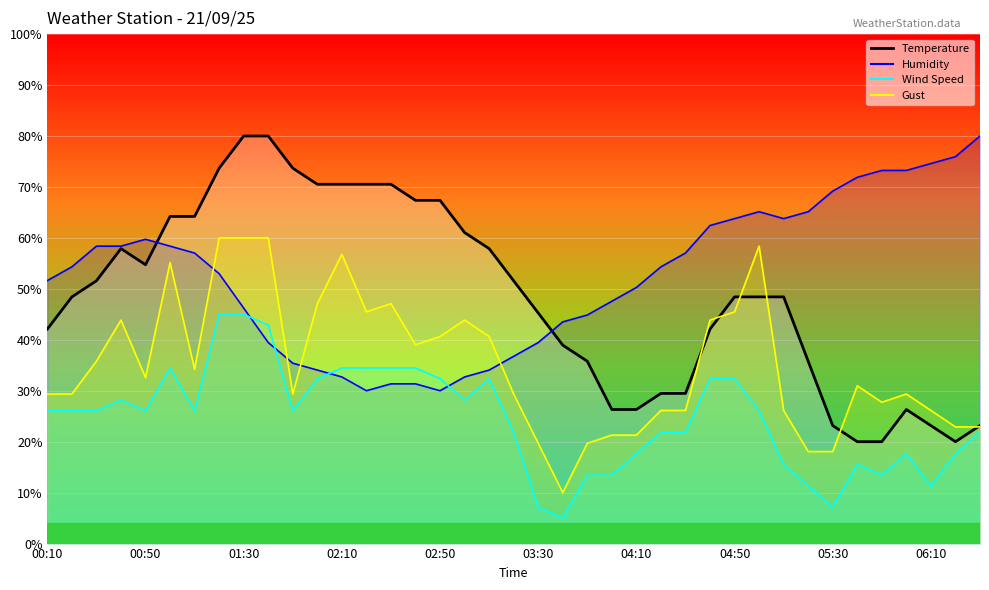

What value does the Humidity series have at 02:50?

30.0